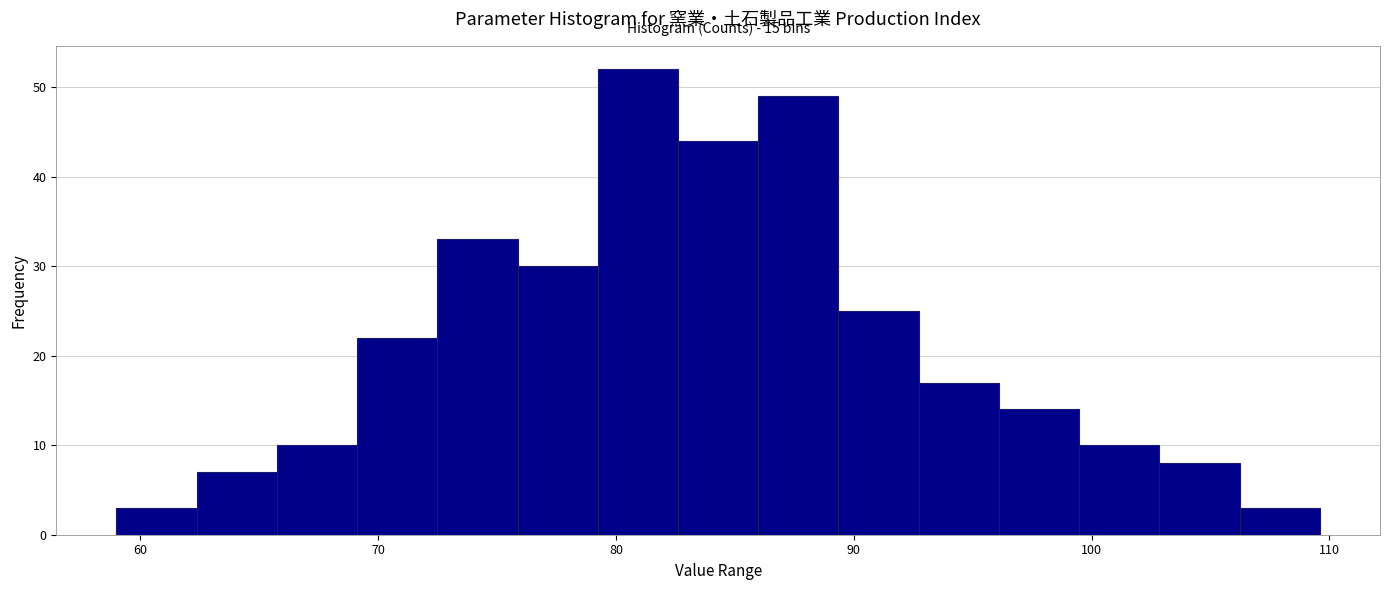

Around what value on the x-axis is the tallest bar? Give the approximate position of its centre, as read against the axis.

81